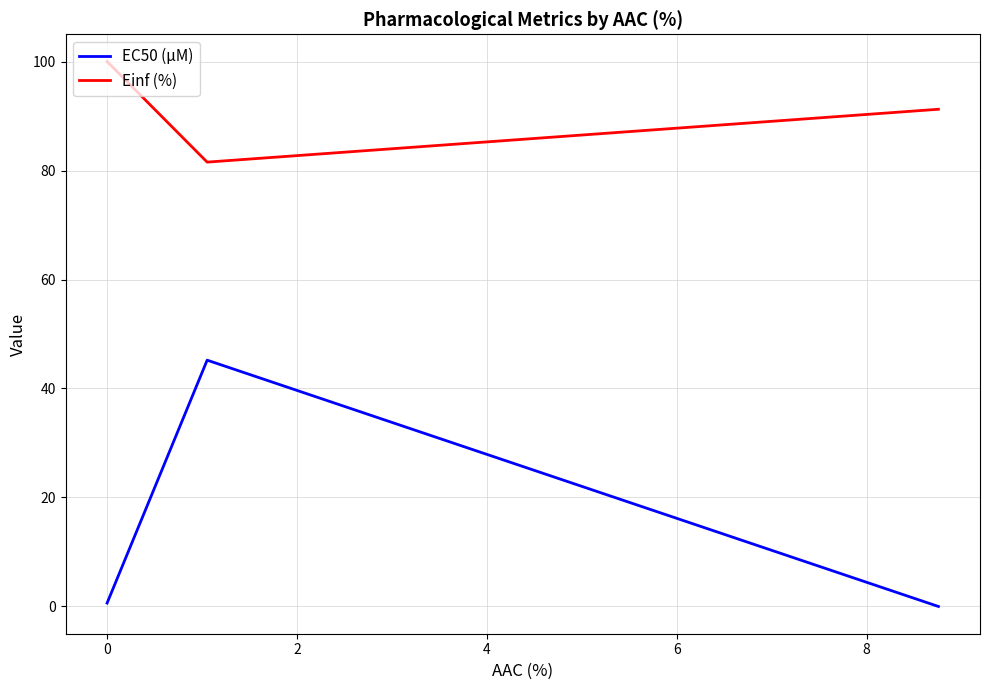

Rank the series by their maximum value, from lowest to highest.

EC50 (µM), Einf (%)